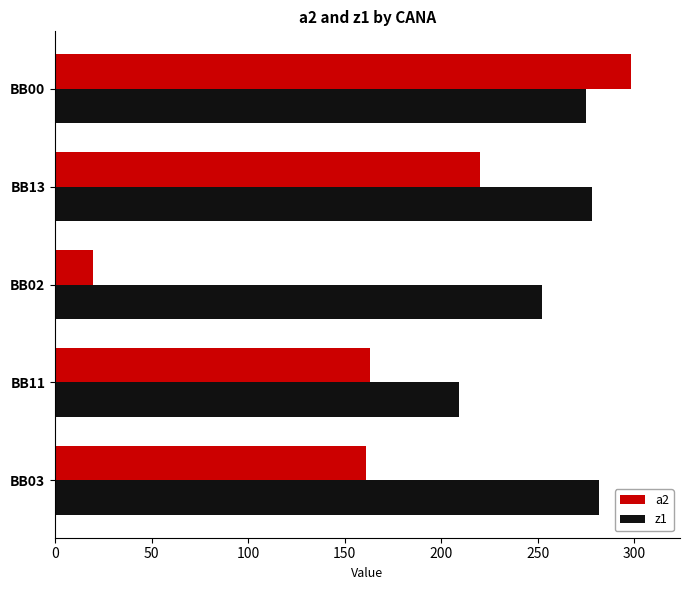

What is the maximum value shown in the chart?

298.2